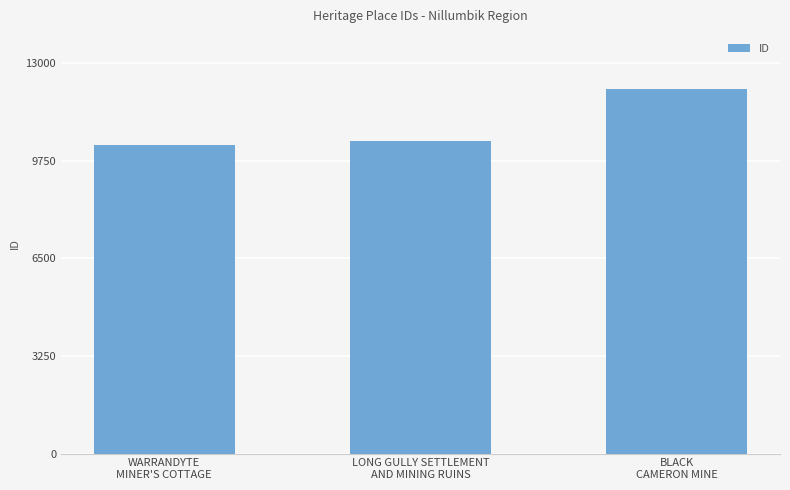

What is the difference between the values at BLACK
CAMERON MINE and WARRANDYTE
MINER'S COTTAGE?

1878